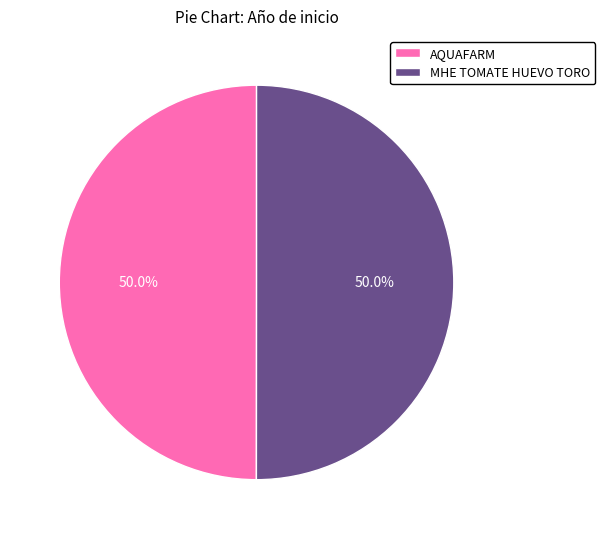

How many slices are in this pie chart?

2